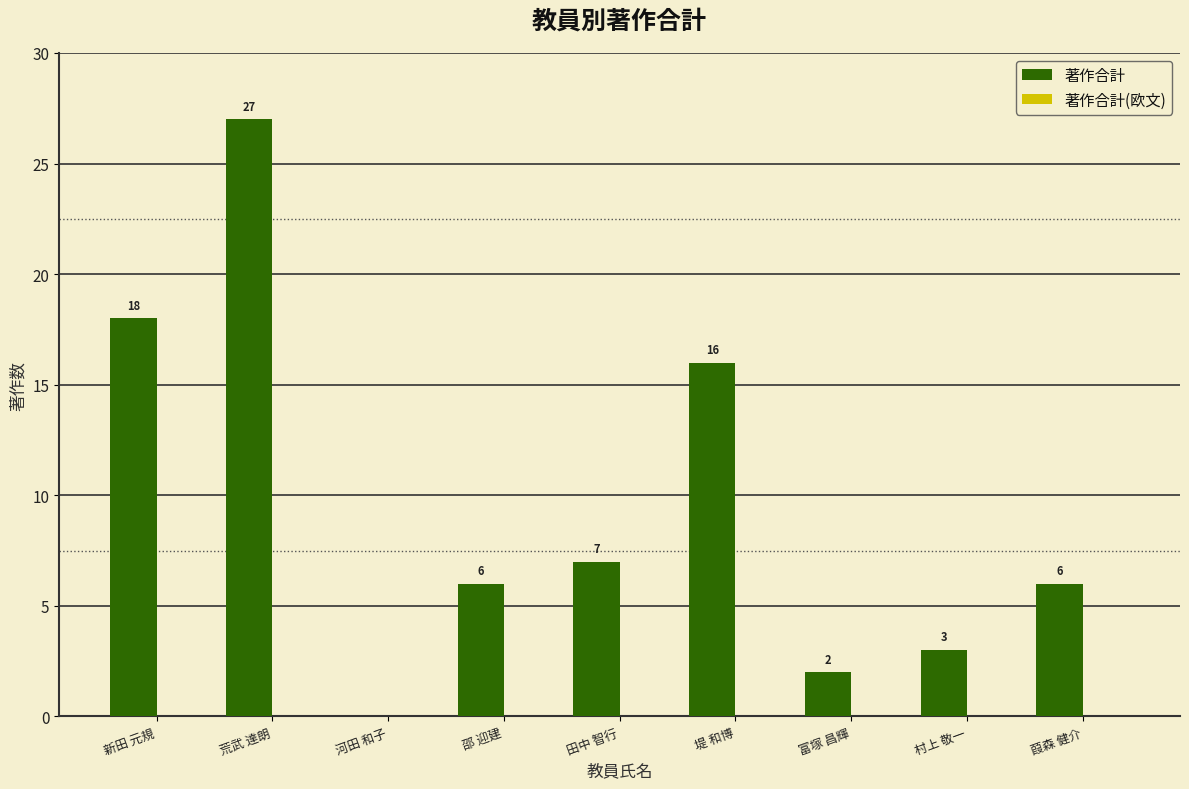

The value at 新田 元規 is 18. True or false?

True